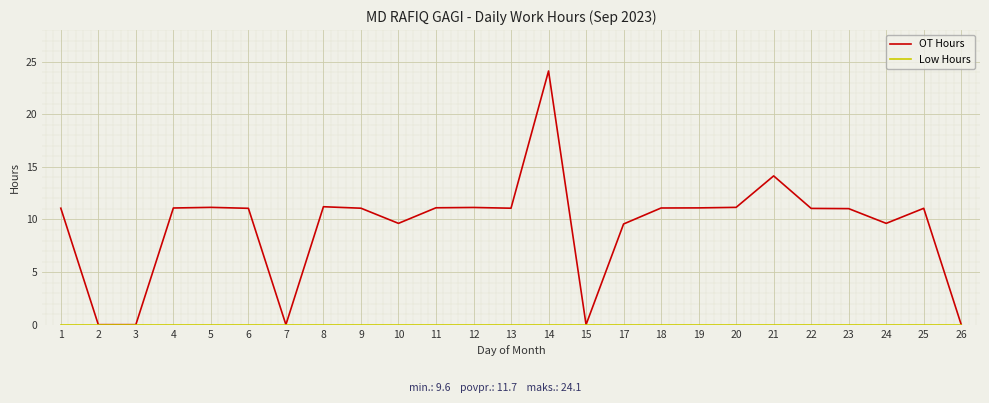

At which category is the sum across all series the highest?

14